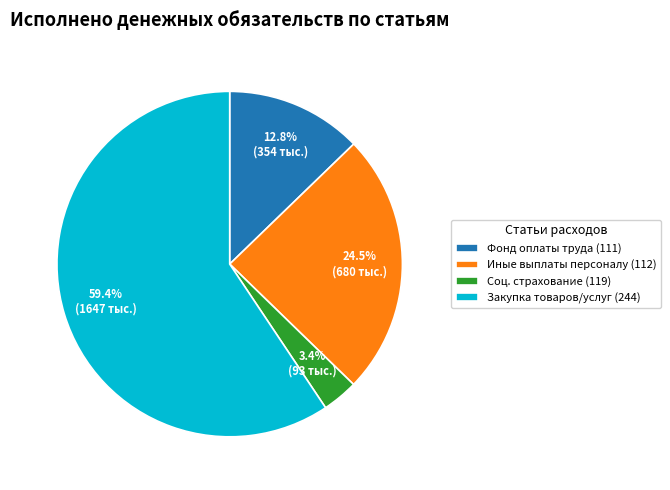

What is the majority slice?

Закупка товаров/услуг (244)